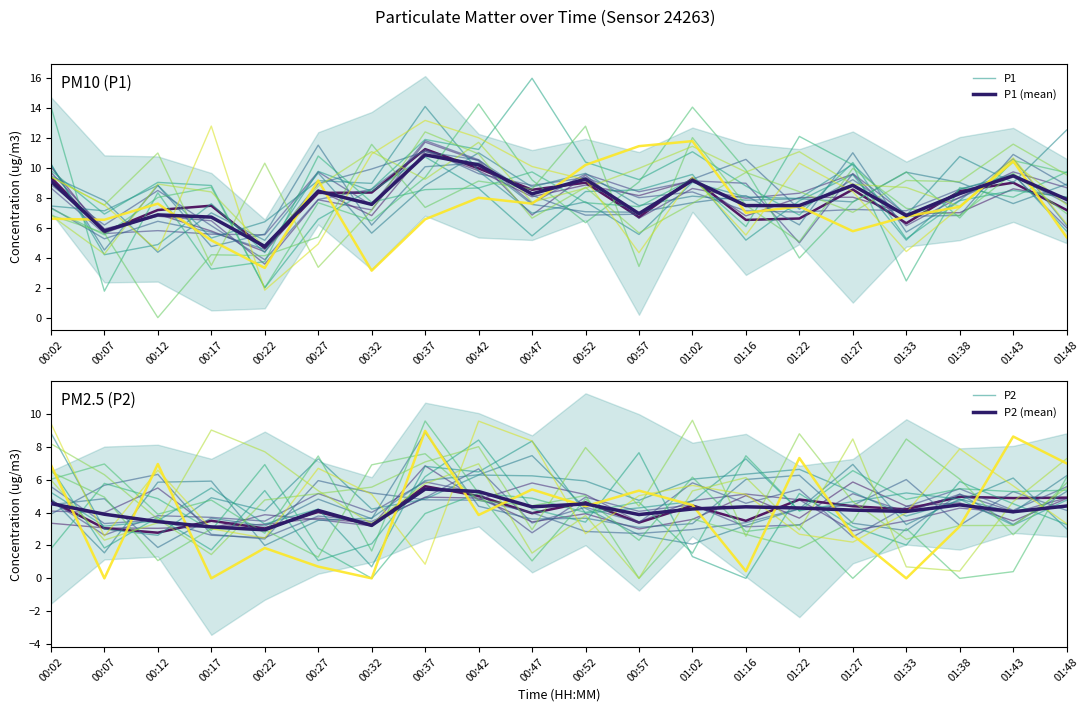

Which series ends up on top after the final intersection of P1 (mean) and P1?

P1 (mean)